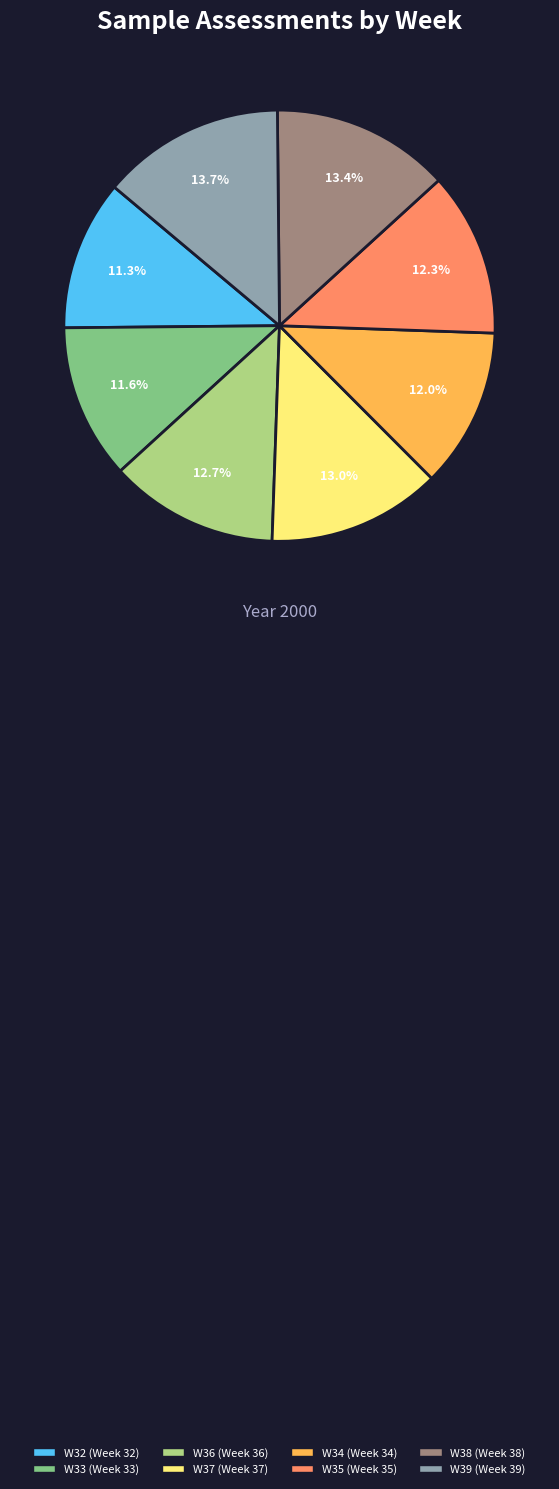

What is the ratio of the value at W37 to the value at W39?

0.9